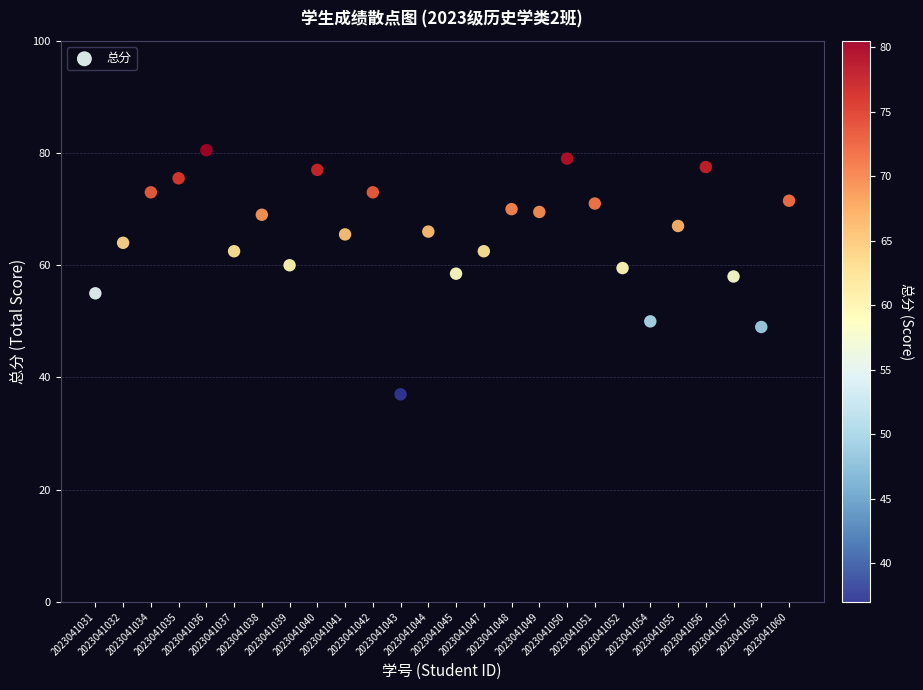

What is the range of Y values (max minus min)?

43.5